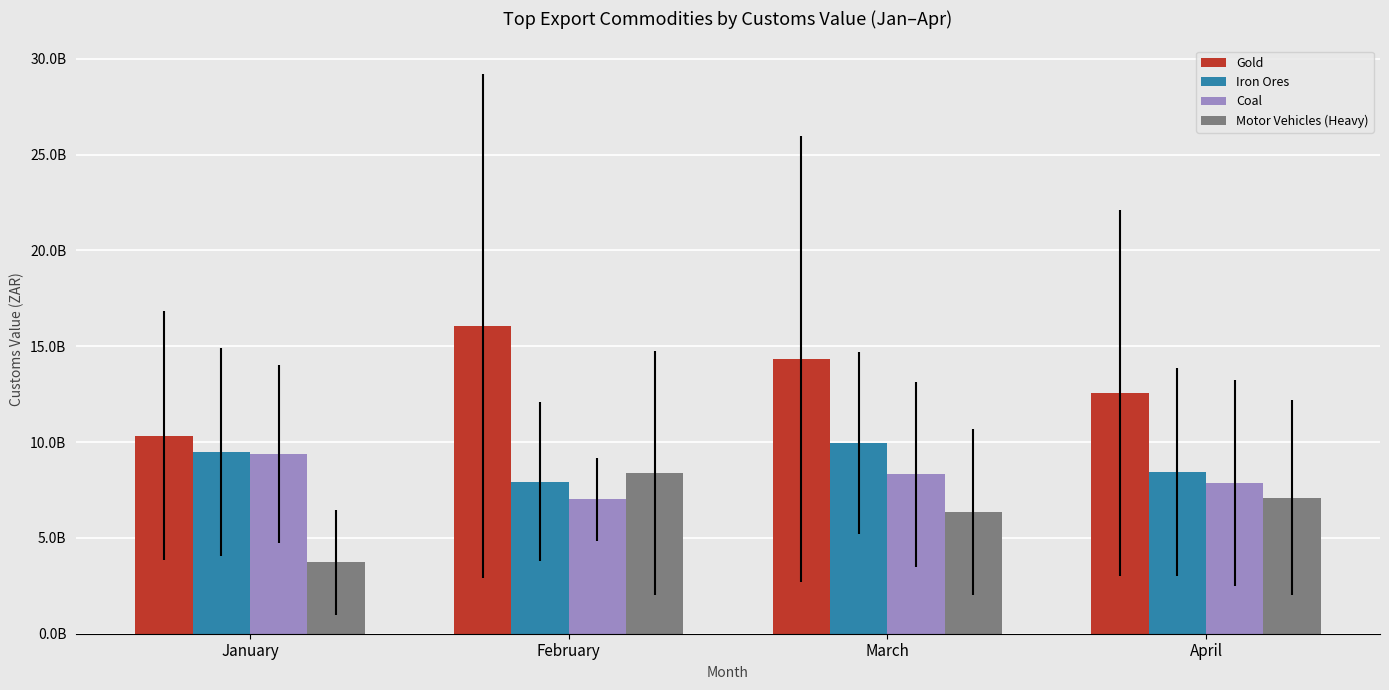

Does the chart contain stacked bars?

No